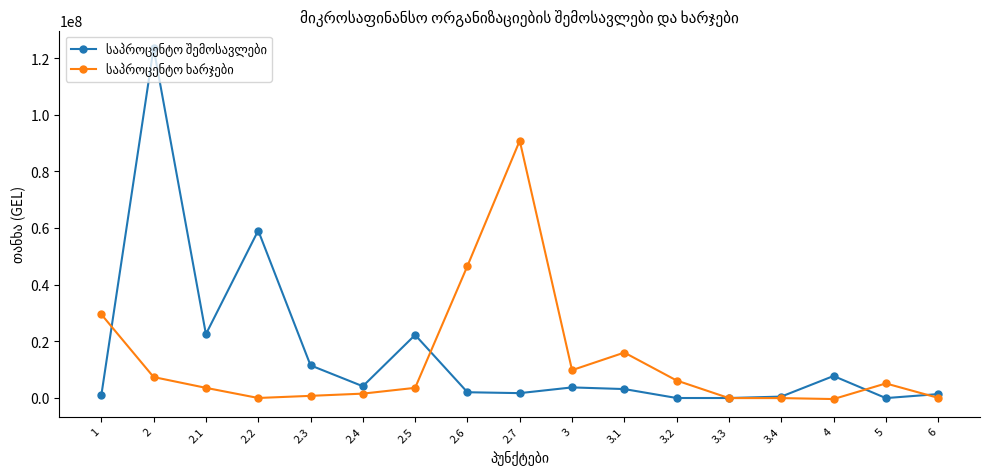

What is the label of the 10th point from the right?

2.6